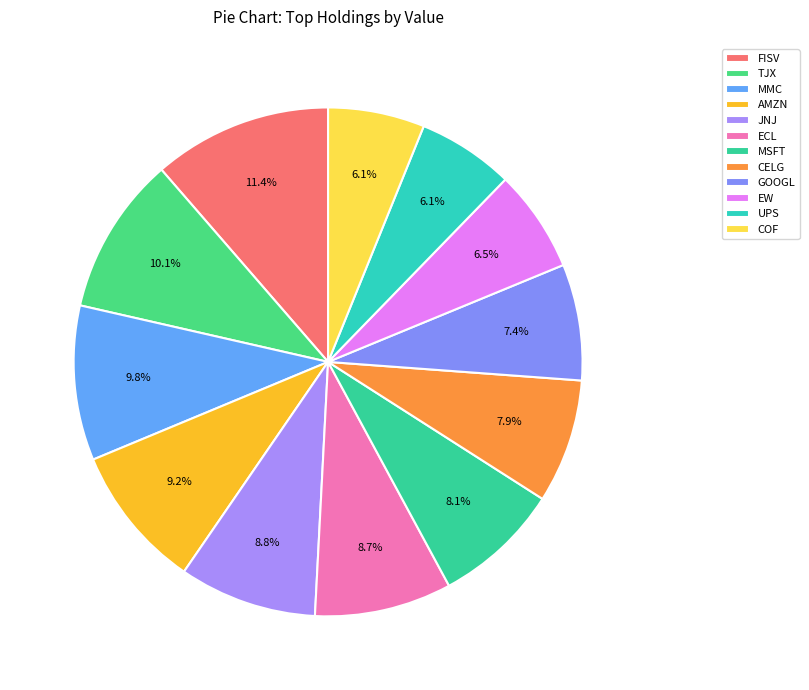

Which slice is the largest?

FISV